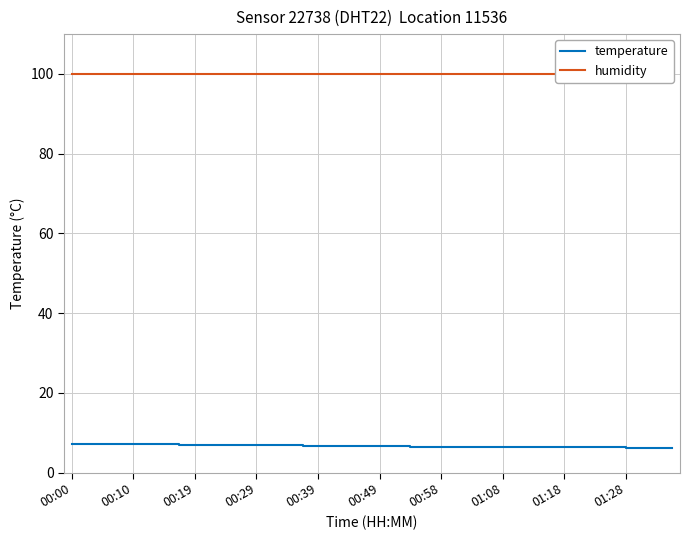

What are all the series names shown in the legend?

temperature, humidity